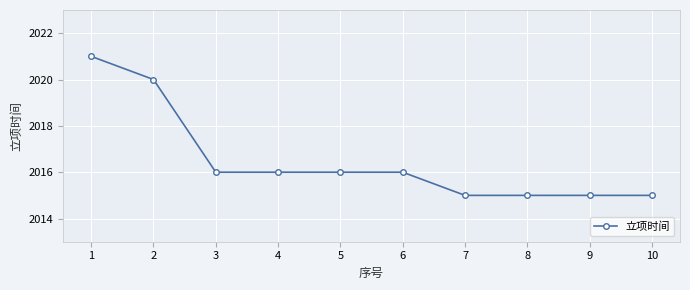

At which label does the data first exceed 2016?

1